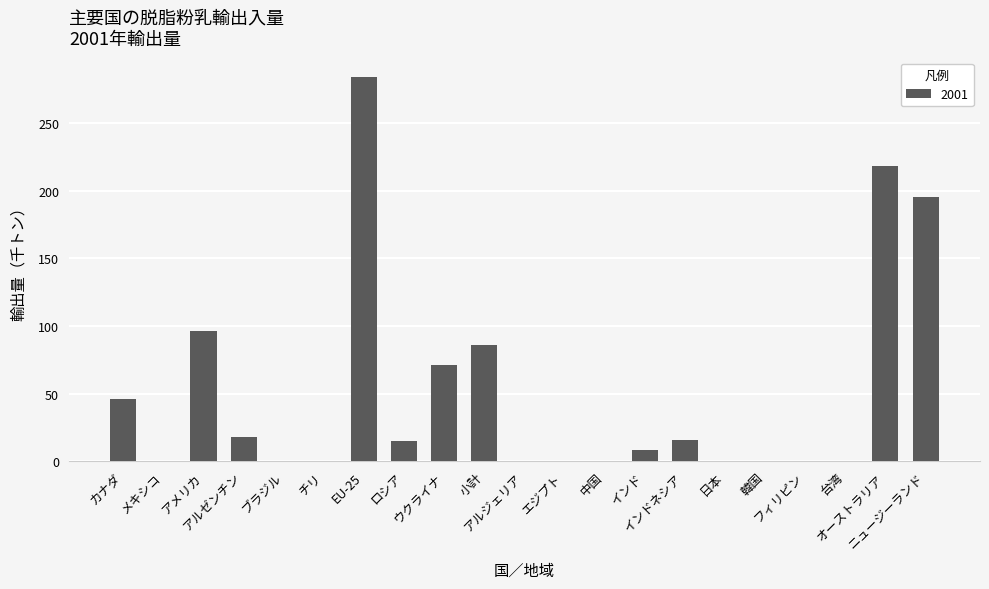

What is the maximum value shown in the chart?

284